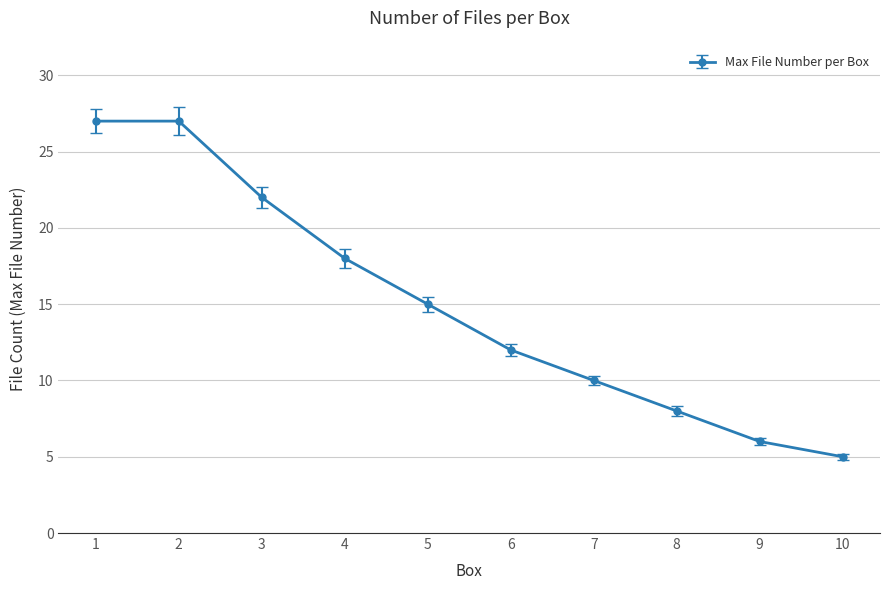

The value at 7 is 7. True or false?

False